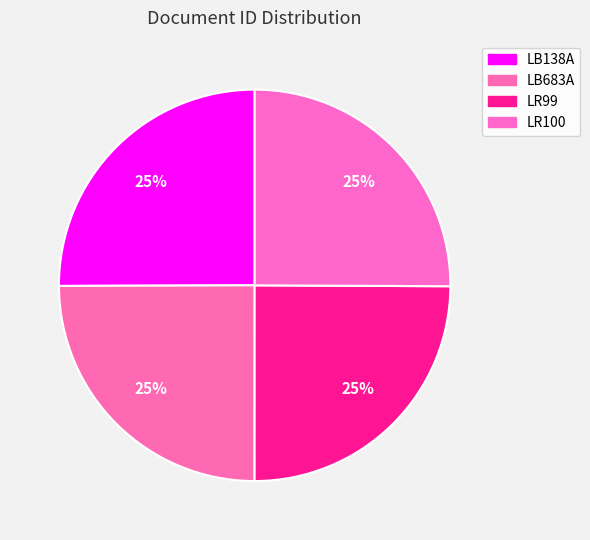

How many slices are in this pie chart?

4